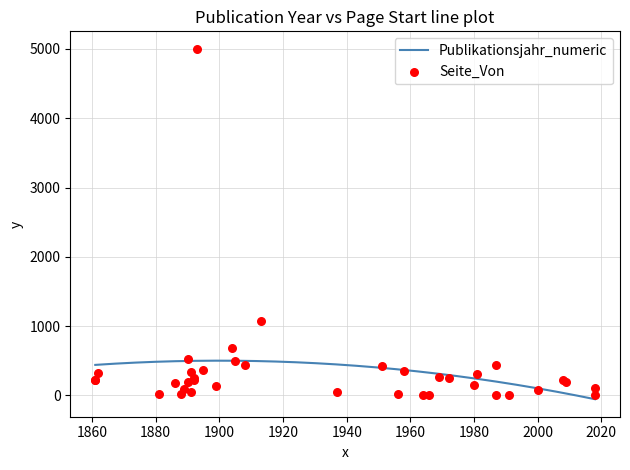

At which category is the sum across all series the highest?

1893